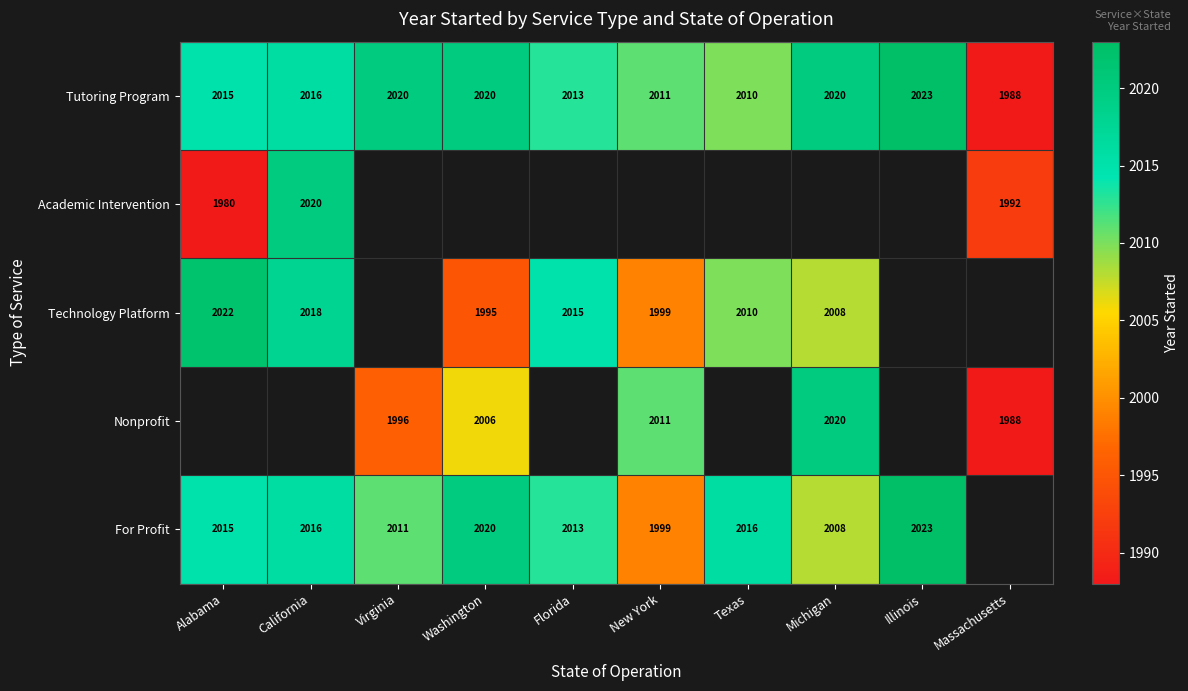

The value of Technology Platform at California is 3404. True or false?

False